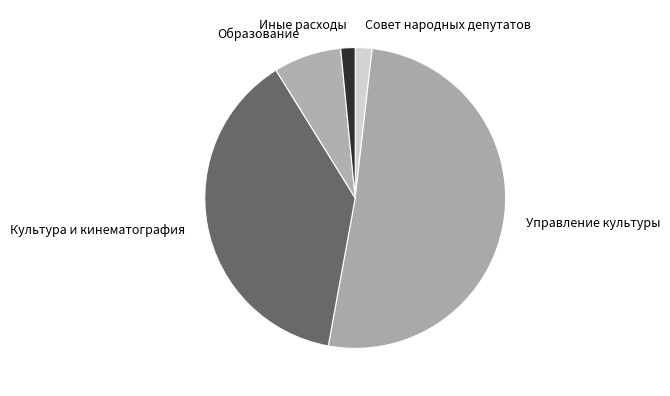

Is the sum of Иные расходы and Совет народных депутатов greater than half?

No